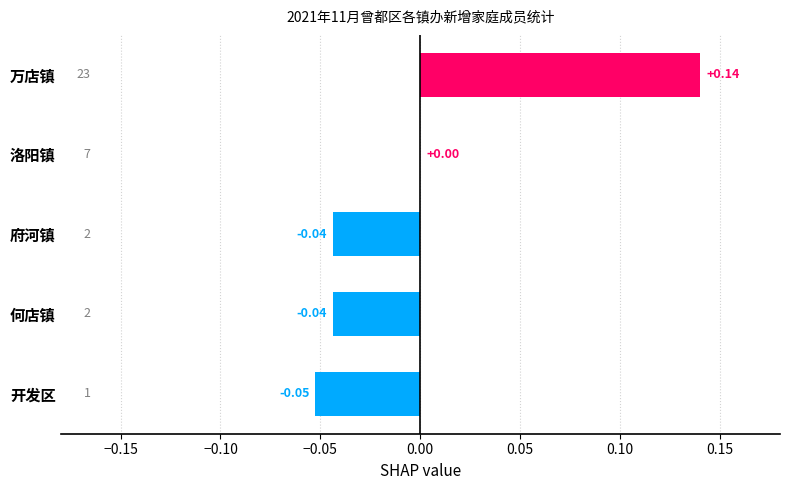

Which category has the highest value across all series?

万店镇